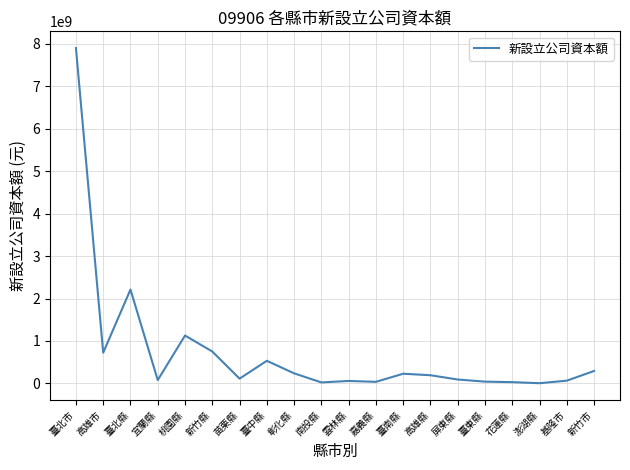

The chart shows a value of 21800000 at 南投縣. True or false?

True